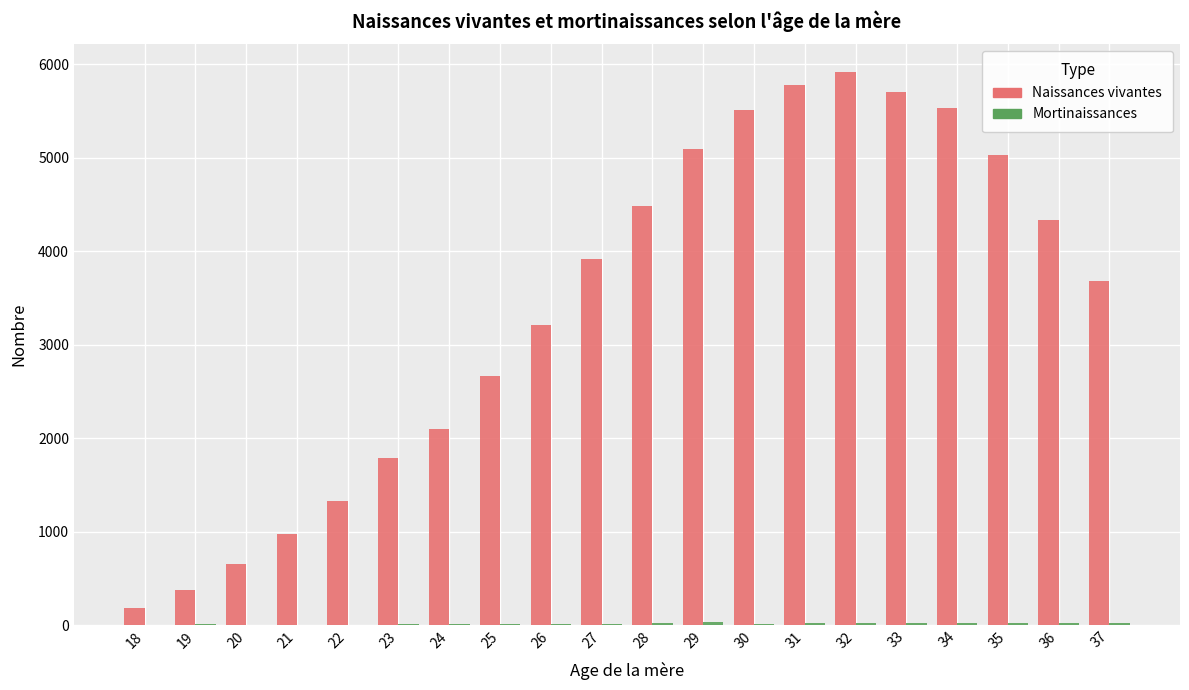

How many groups of bars are there?

20